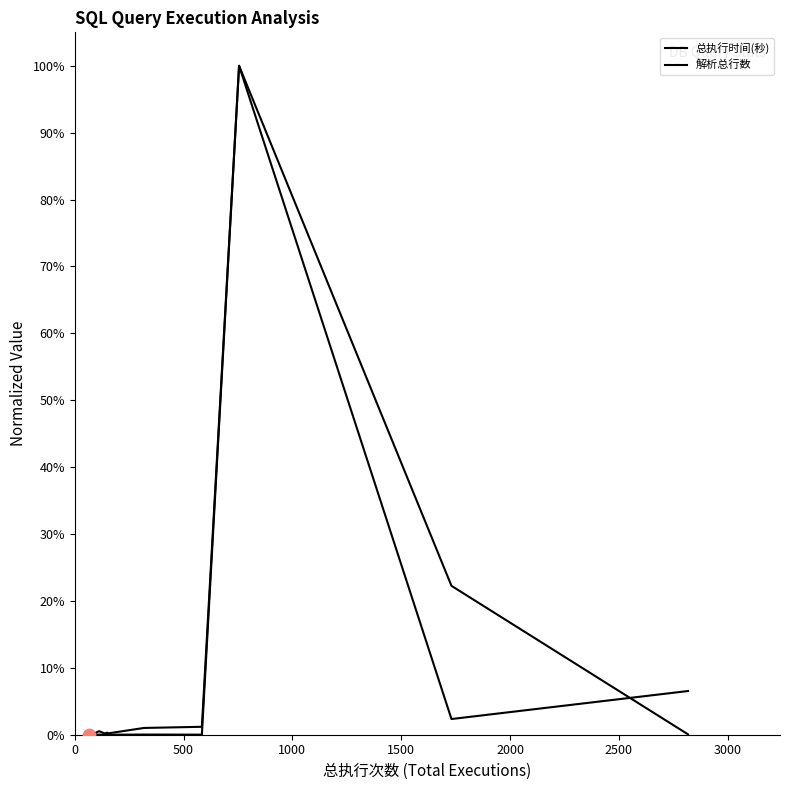

Which series has the widest spread of Y values?

解析总行数